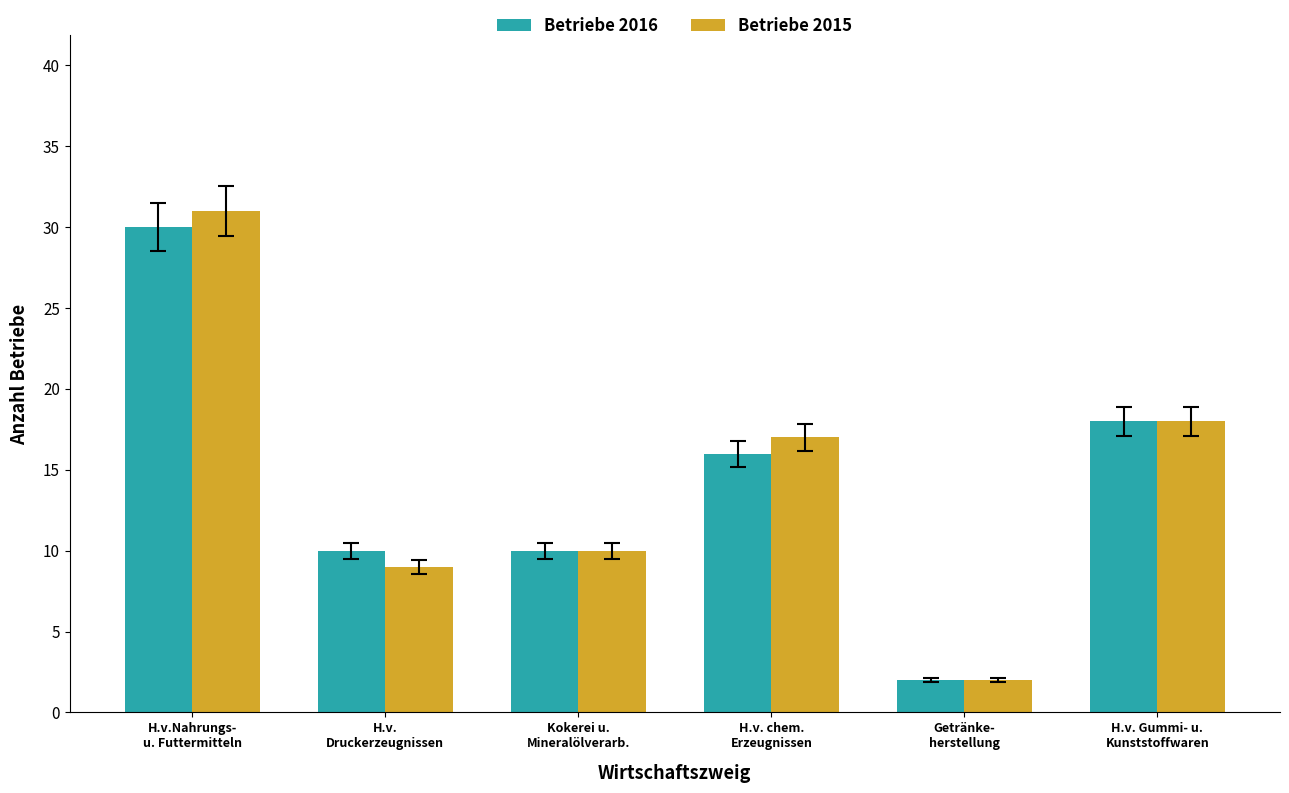

How many values in the Betriebe 2015 series are below 17?

3